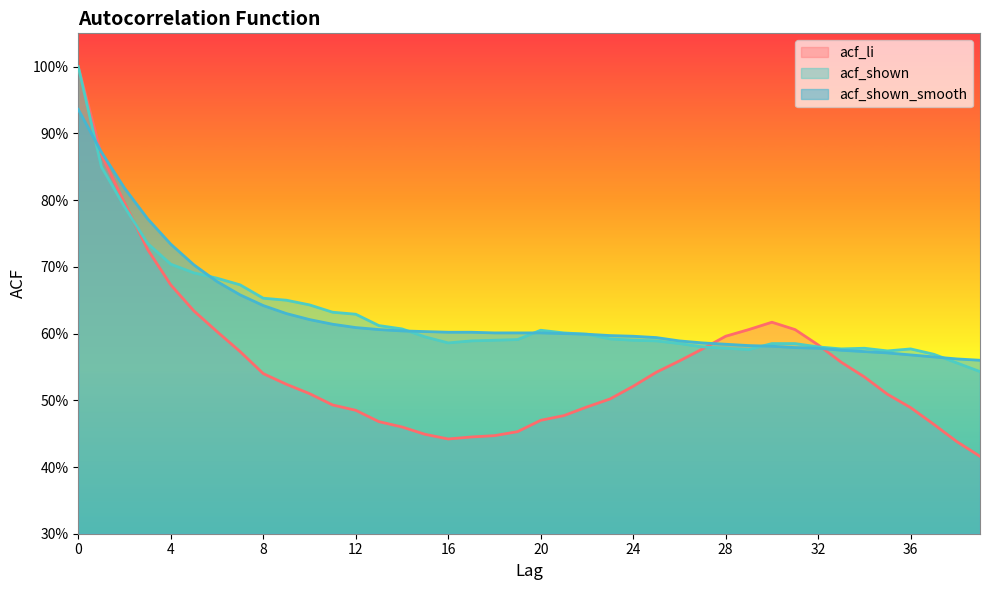

What is the spread (max minus min) of values at 7?

0.1